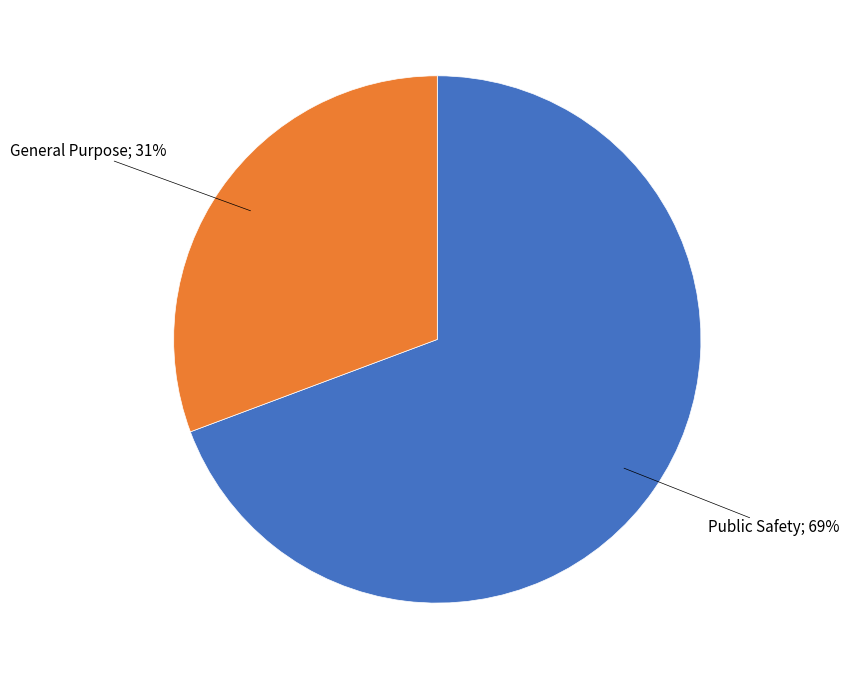

Is there a majority slice in this chart?

Yes